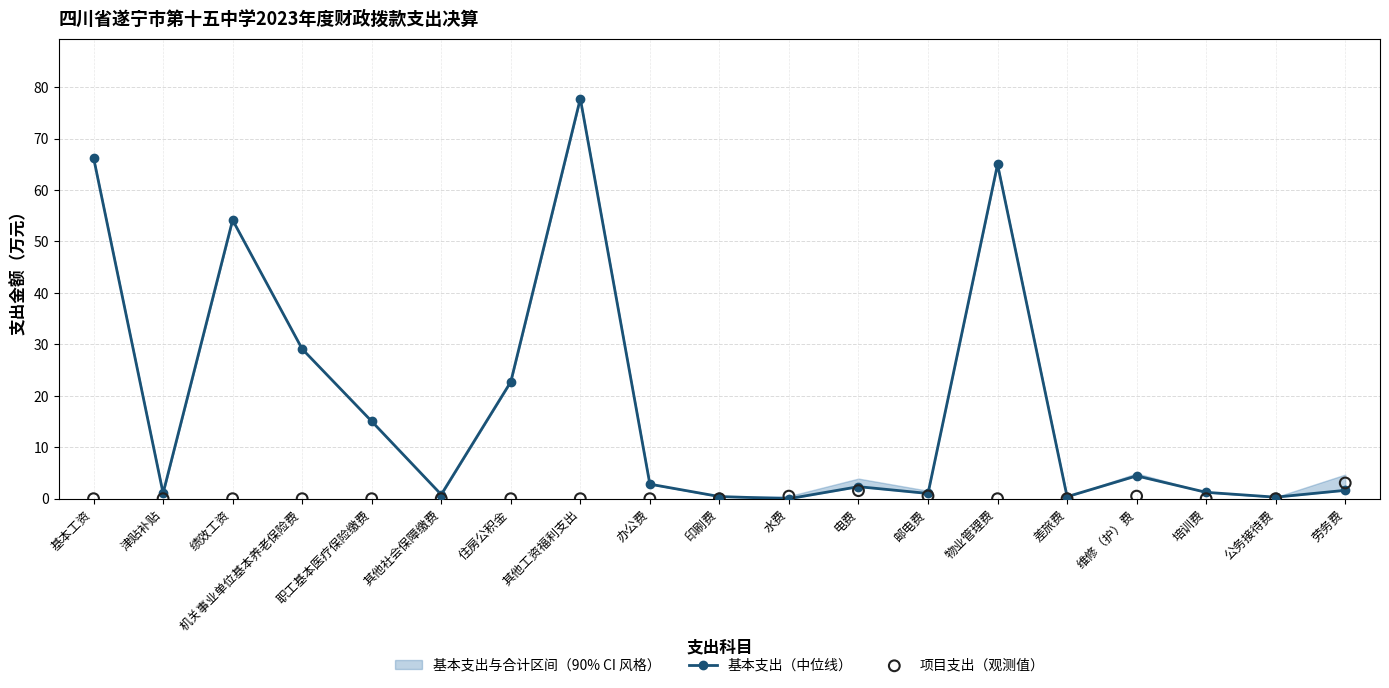

At how many categories does at least one series exceed 26?

5